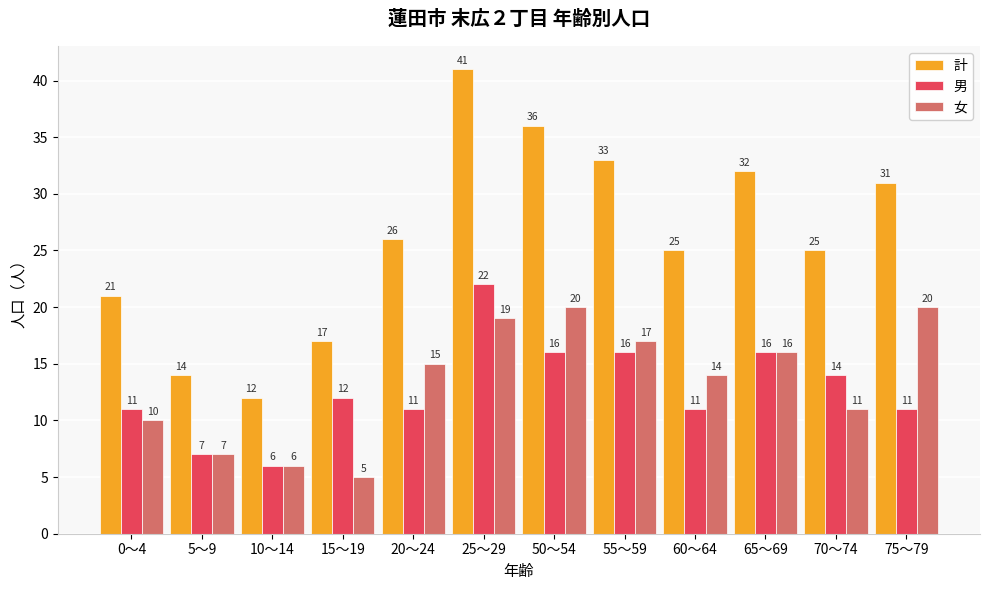

True or false: 男 has a value of 25 at 55～59.

False